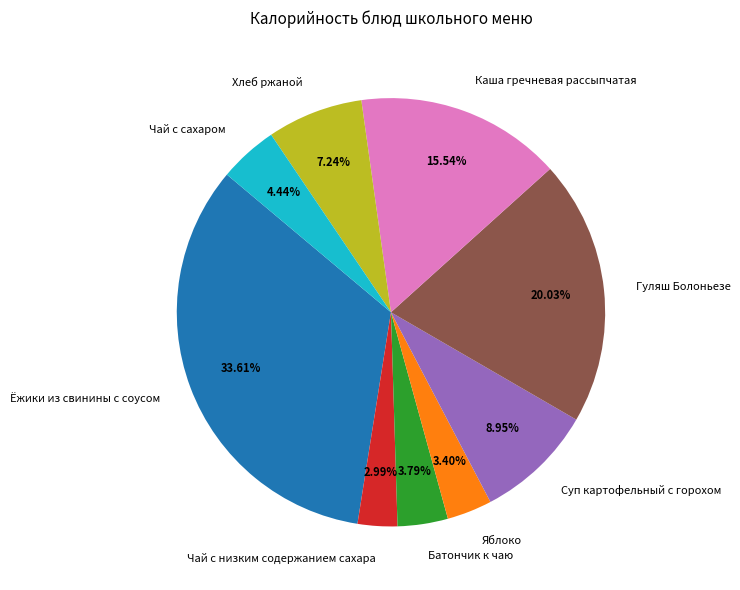

To the nearest percent, what portion does Суп картофельный с горохом represent?

9%